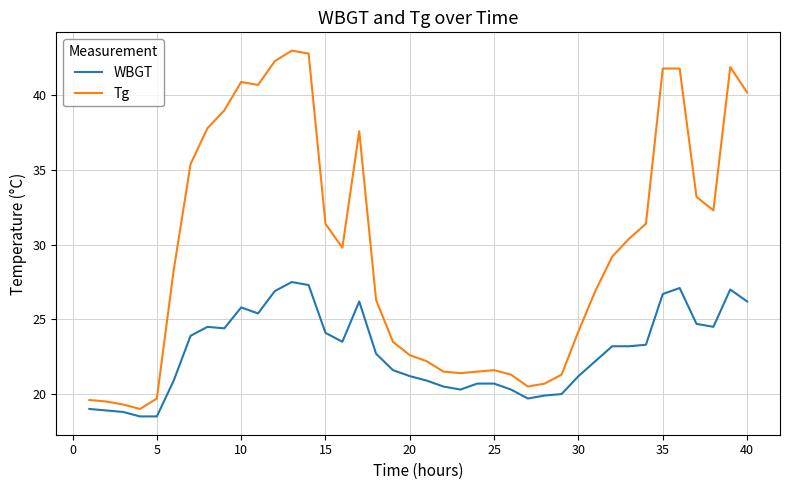

Which series has the largest total across all categories?

Tg